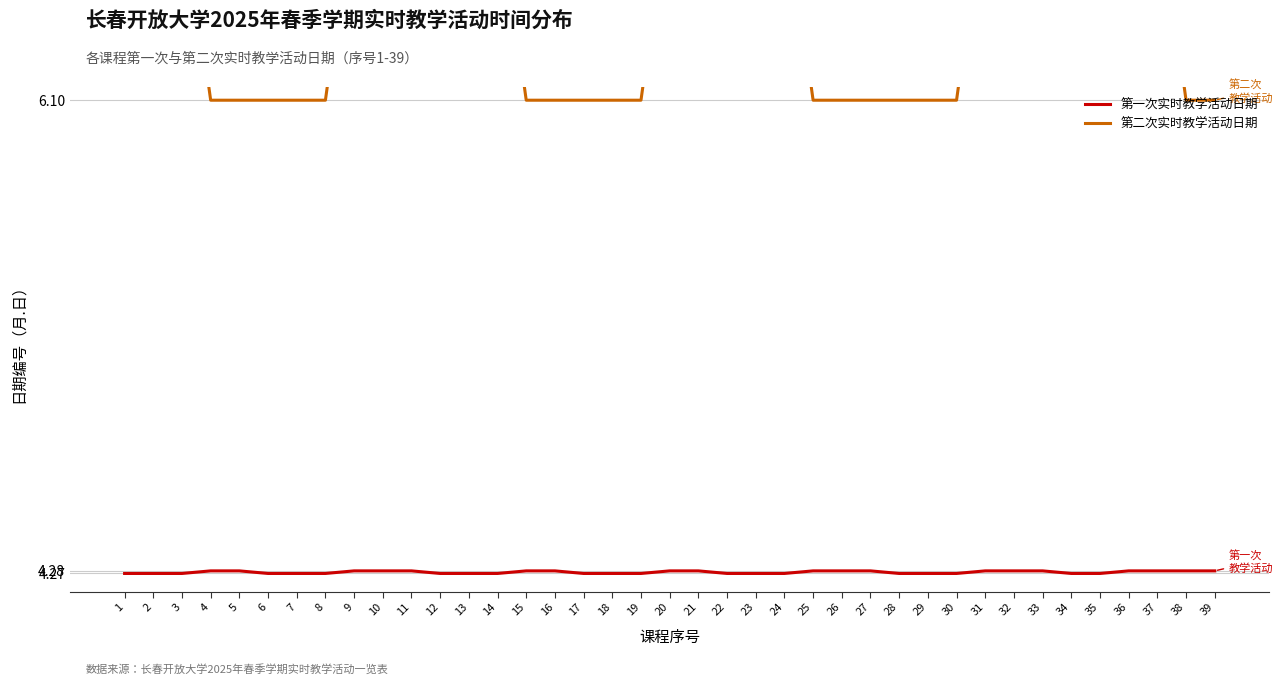

Reading right to left, extract all data points from this chart.

第一次实时教学活动日期: 39=4.3	38=4.3	37=4.3	36=4.3	35=4.3	34=4.3	33=4.3	32=4.3	31=4.3	30=4.3	29=4.3	28=4.3	27=4.3	26=4.3	25=4.3	24=4.3	23=4.3	22=4.3	21=4.3	20=4.3	19=4.3	18=4.3	17=4.3	16=4.3	15=4.3	14=4.3	13=4.3	12=4.3	11=4.3	10=4.3	9=4.3	8=4.3	7=4.3	6=4.3	5=4.3	4=4.3	3=4.3	2=4.3	1=4.3
第二次实时教学活动日期: 39=6.1	38=6.1	37=6.9	36=6.9	35=6.9	34=6.9	33=6.9	32=6.9	31=6.9	30=6.1	29=6.1	28=6.1	27=6.1	26=6.1	25=6.1	24=6.9	23=6.9	22=6.9	21=6.9	20=6.9	19=6.1	18=6.1	17=6.1	16=6.1	15=6.1	14=6.9	13=6.9	12=6.9	11=6.9	10=6.9	9=6.9	8=6.1	7=6.1	6=6.1	5=6.1	4=6.1	3=6.9	2=6.9	1=6.9